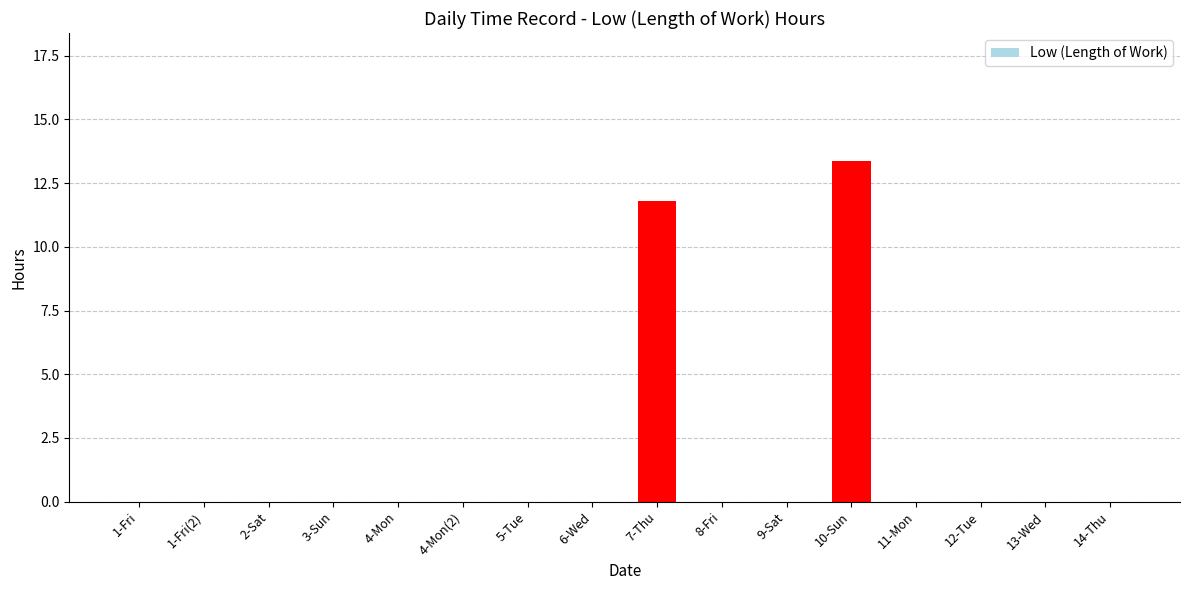

True or false: the data shows 0.0 at 4-Mon.

True